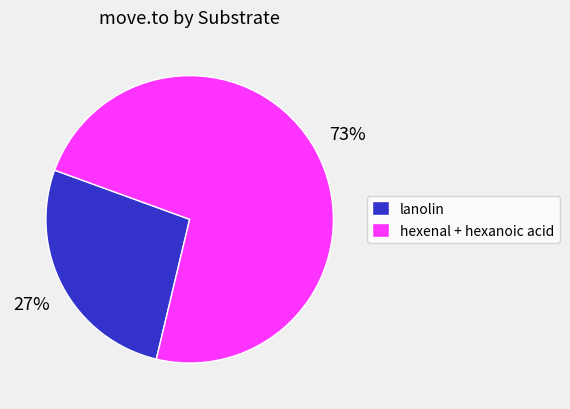

Is it true that hexenal + hexanoic acid is 73% of the pie?

True